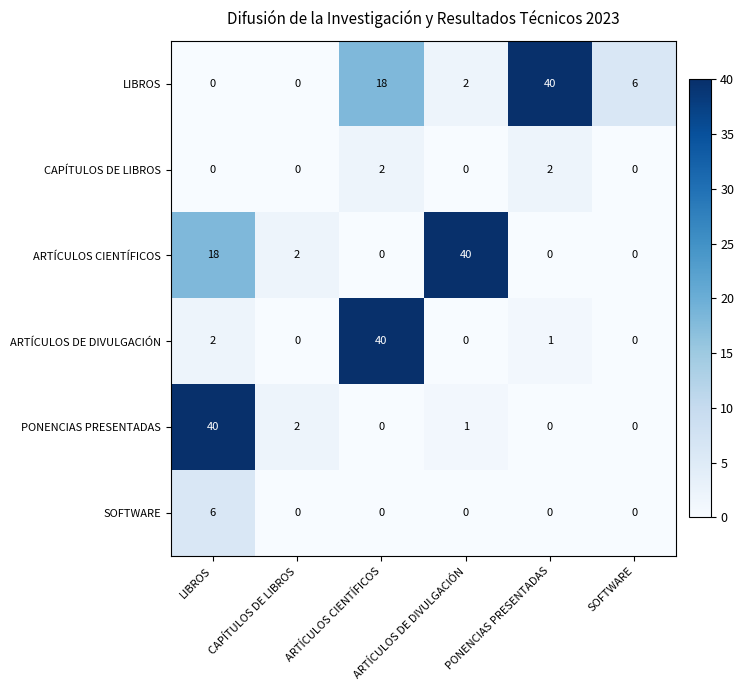

Which series has the largest total across all categories?

LIBROS